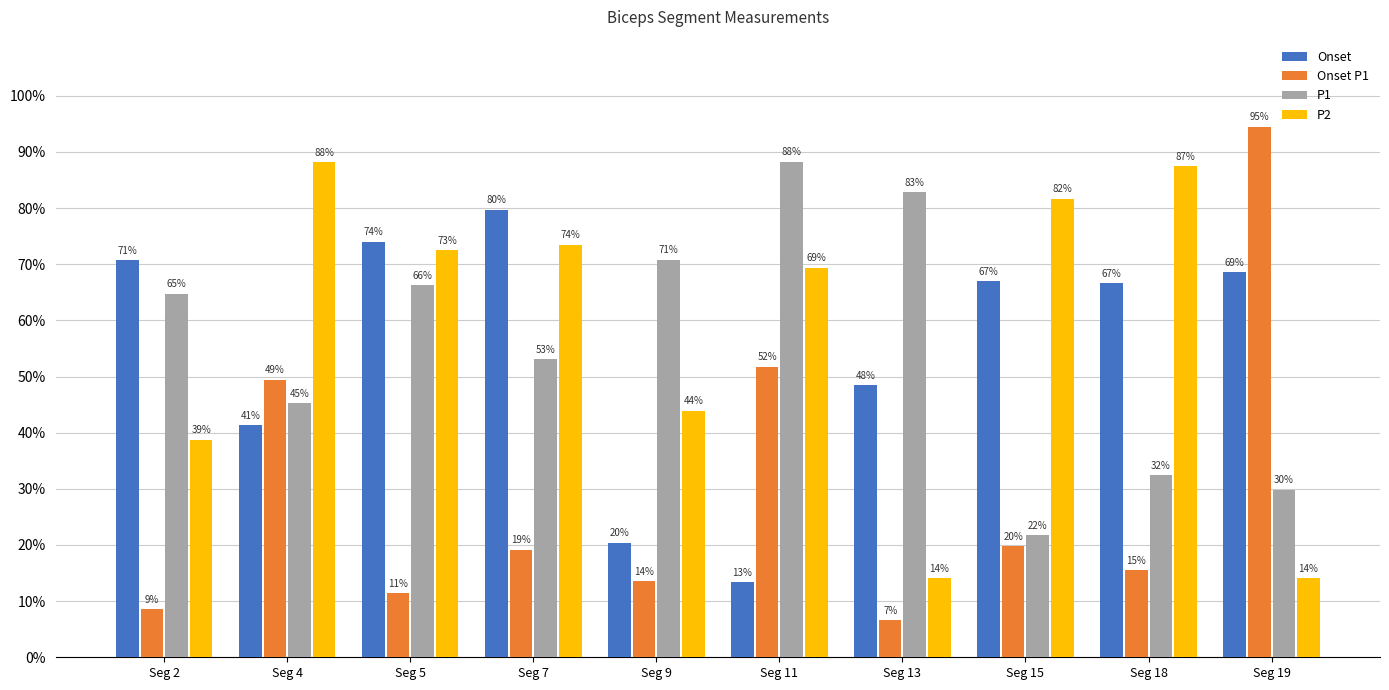

What is the highest value of the Onset P1 series?

0.9